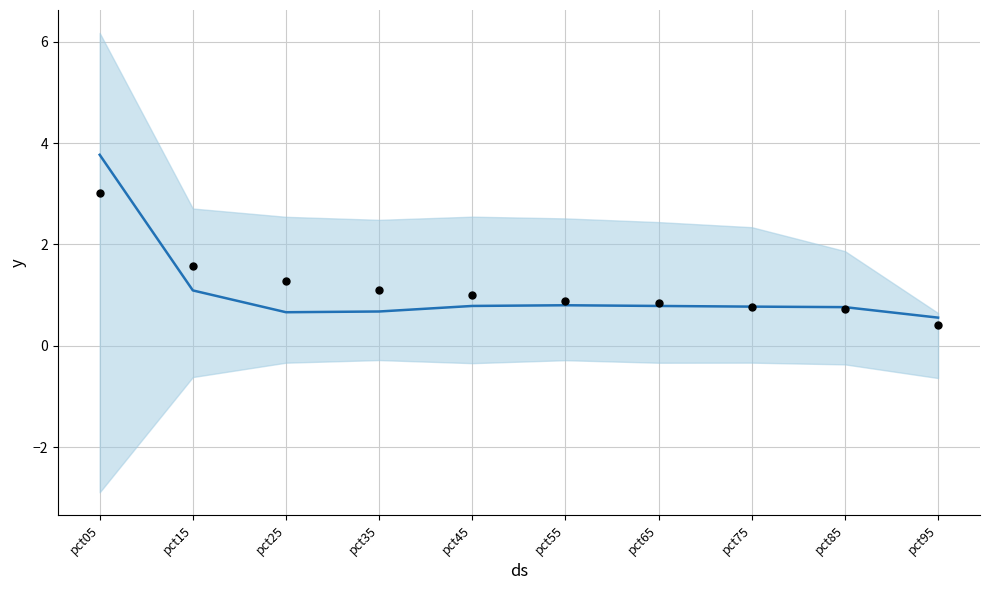

At which category is the sum across all series the highest?

pct05